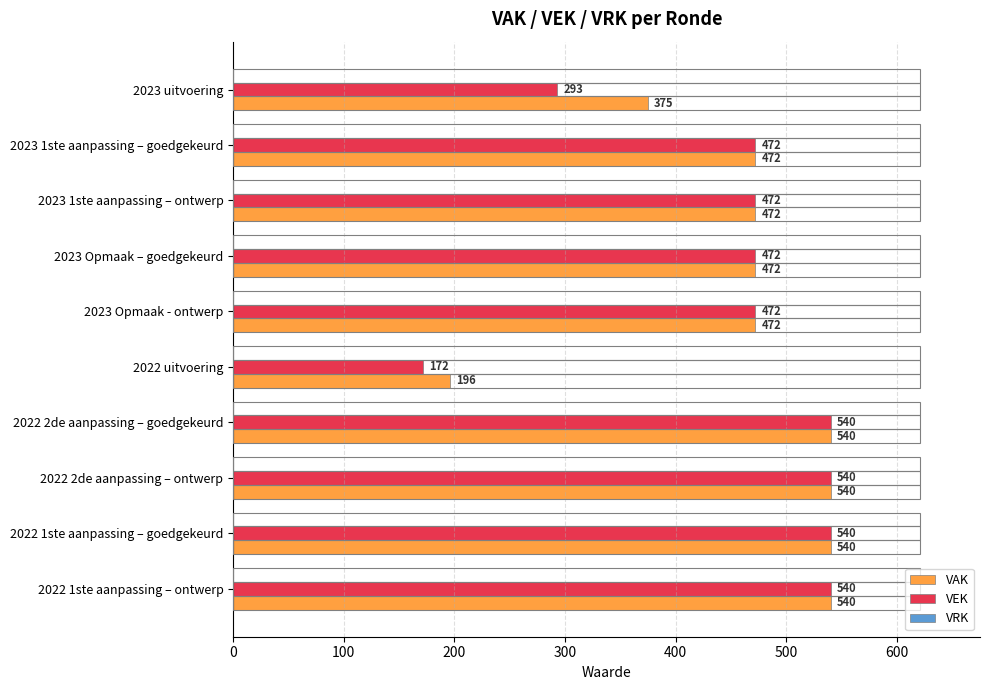

What is the greatest value displayed?

540